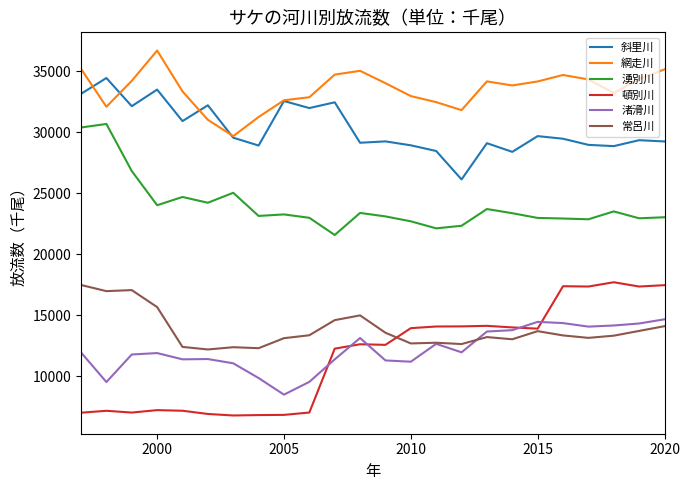

Which series has the largest total across all categories?

網走川